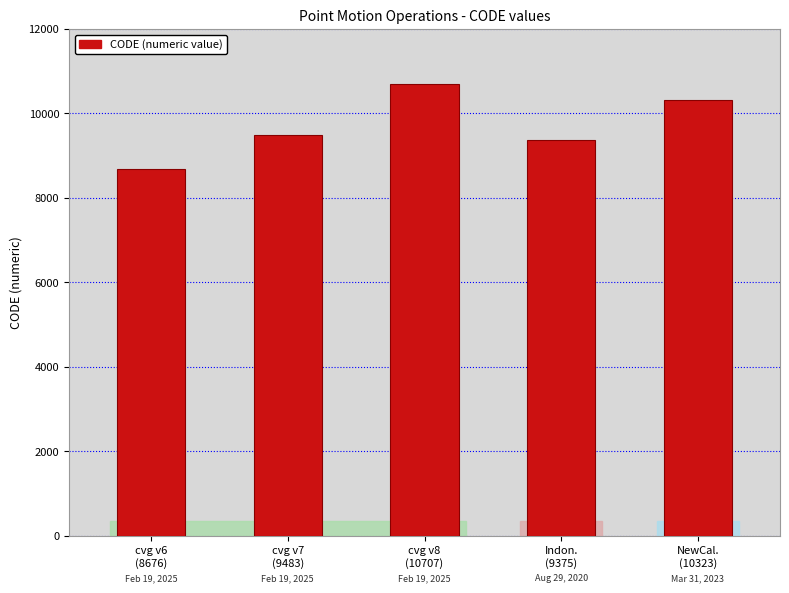

What position from the right is NewCal.
(10323)?

1